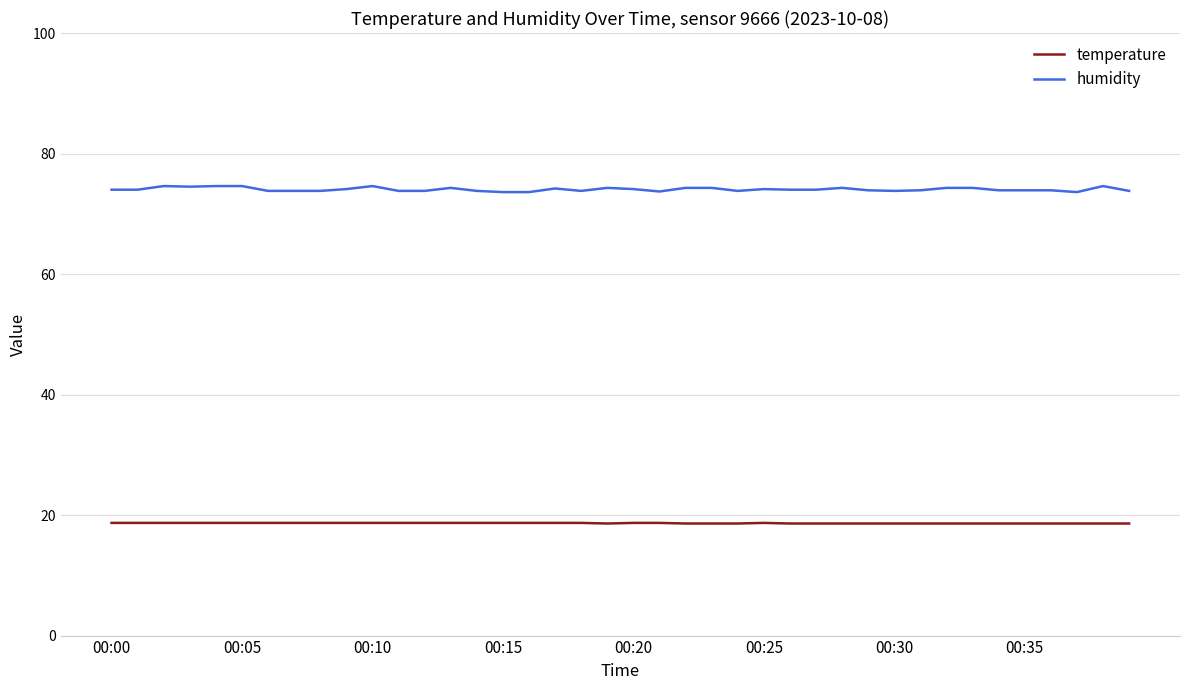

Is this an area chart (filled region under the line)?

No